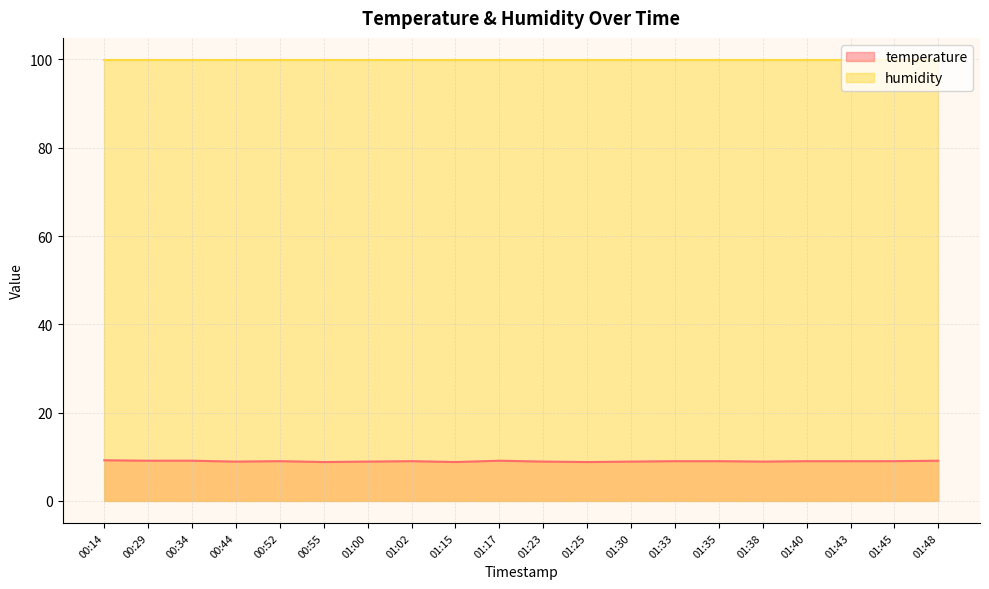

What is the sum of all values?

179.5